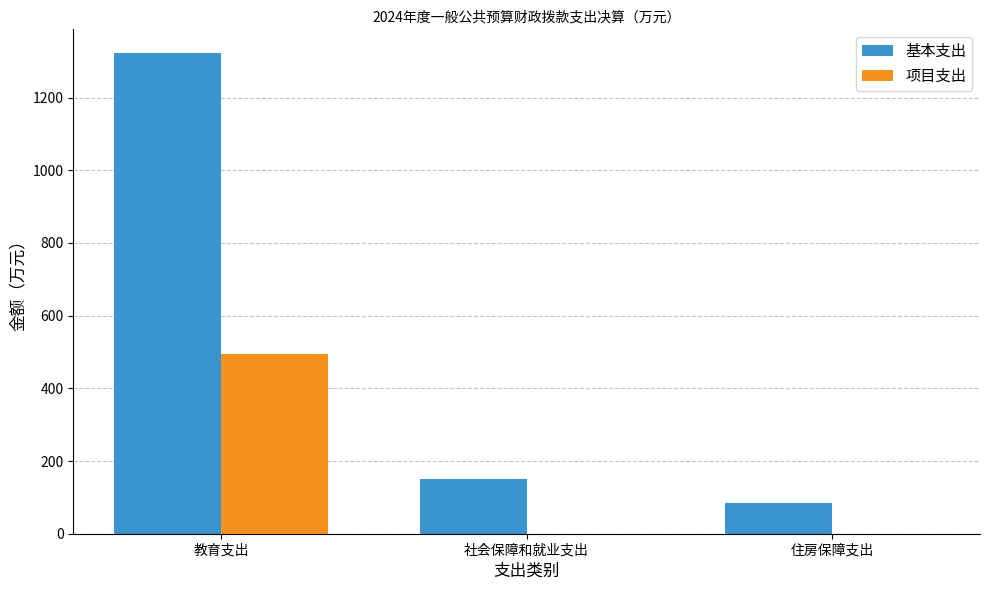

What is the spread (max minus min) of values at 住房保障支出?

83.2